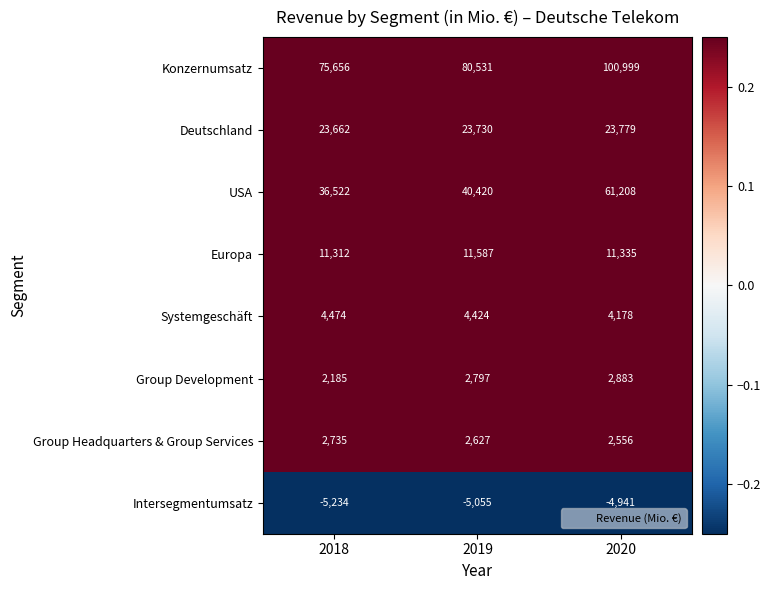

Which label corresponds to the smallest value in the chart?

2018